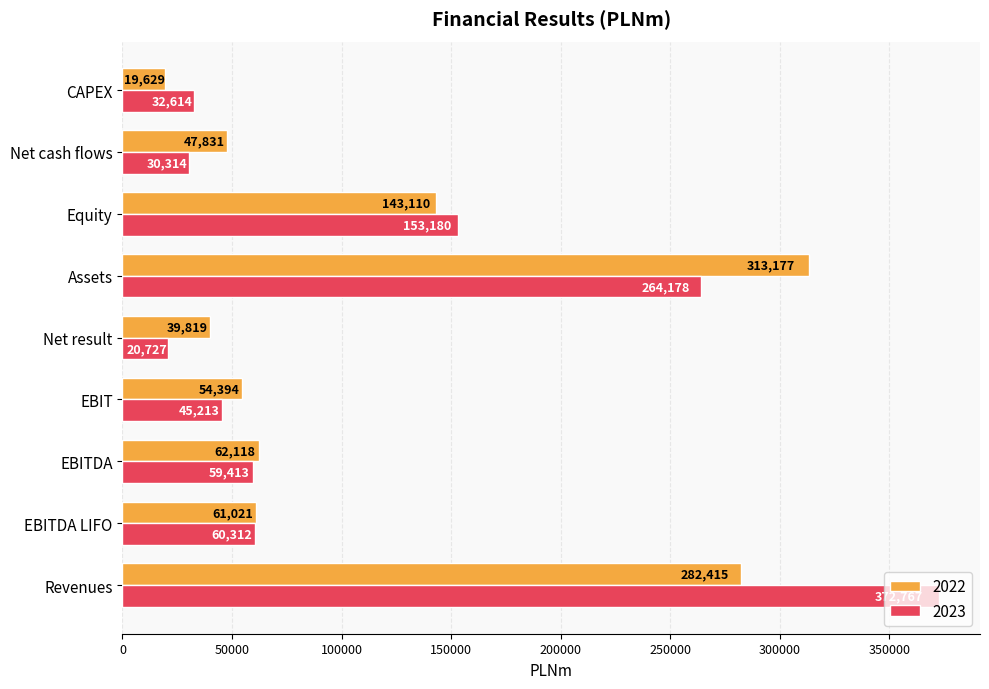

What is the difference between the second highest and minimum values in the 2022 series?

262786